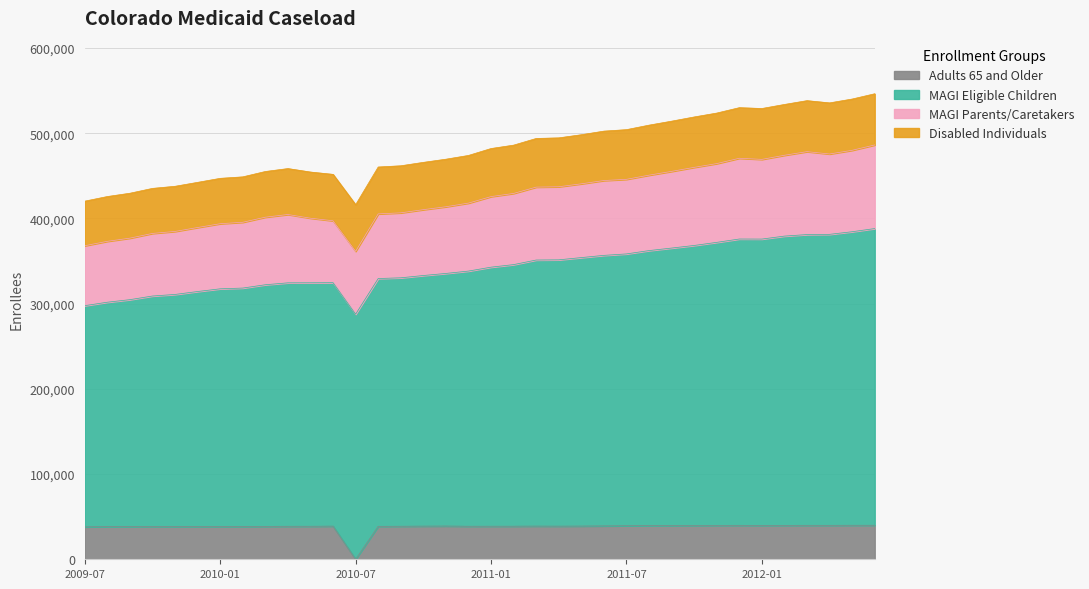

Does the chart display data point markers on the line(s)?

No